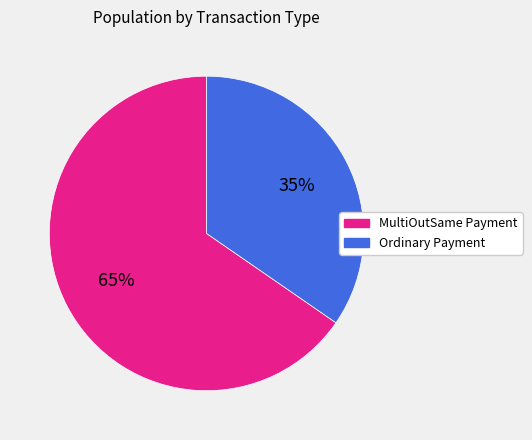

Which slice is the largest?

MultiOutSame Payment